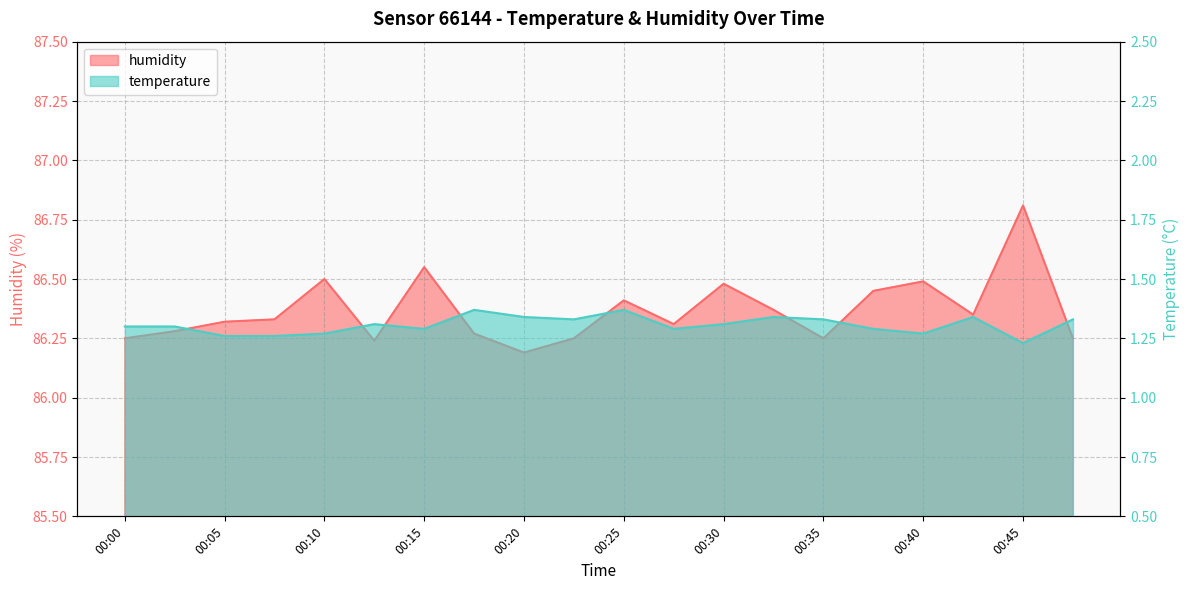

In humidity, how many points are lower than both neighbors (excluding endpoints)?

5